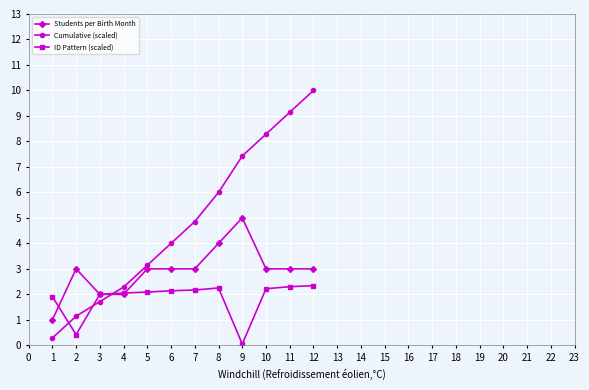

What is the sum of the ID Pattern (scaled) values at 3 and 10?

4.2